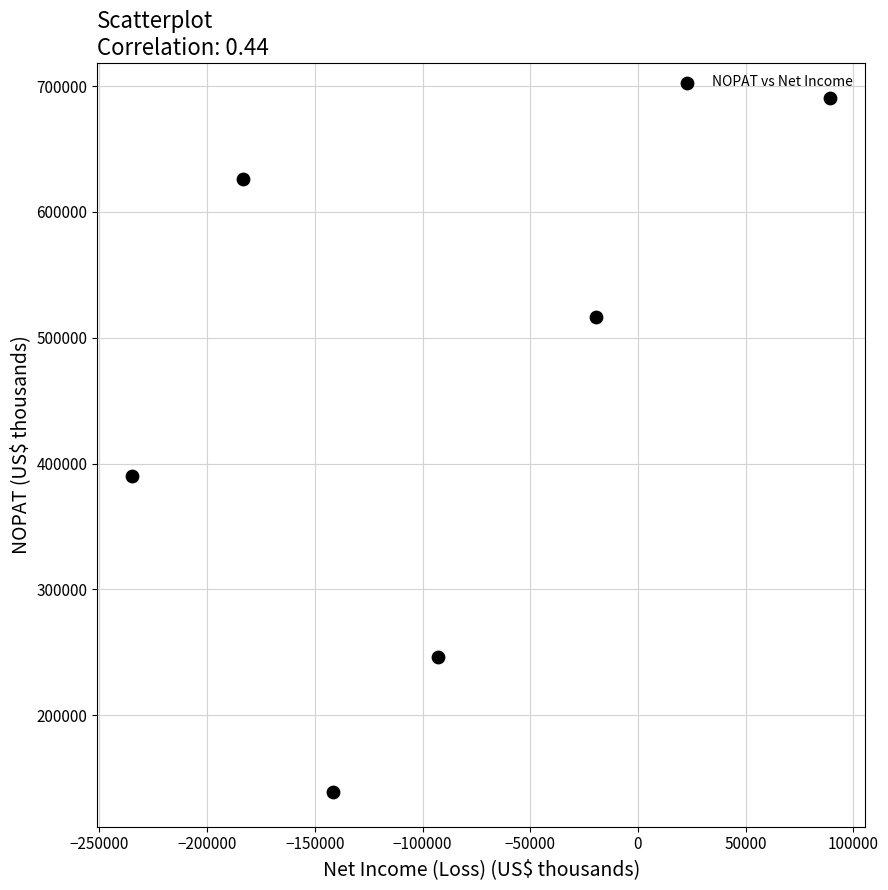

What Y value in the scatter plot is closest to 414917?

389934